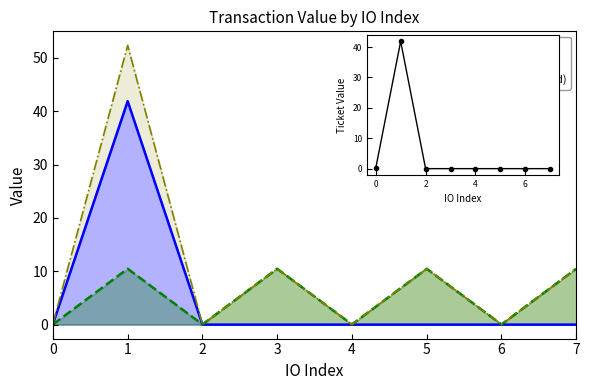

Reading left to right, transcribe all the data shown in this chart.

0=0.0	1=10.5	2=0.0	3=10.5	4=0.0	5=10.5	6=0.0	7=10.5